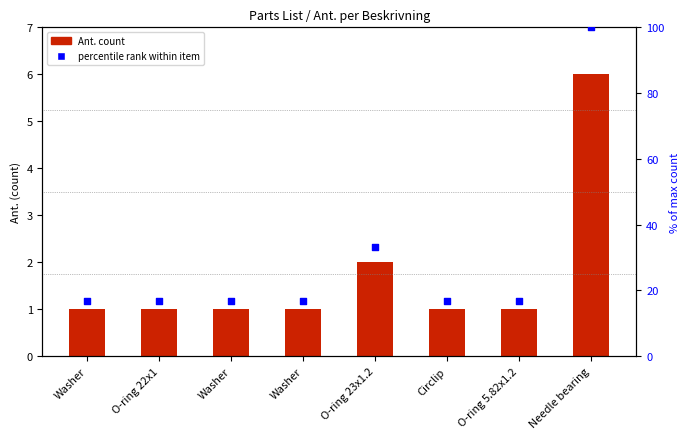

At how many categories does at least one series exceed 43?

1